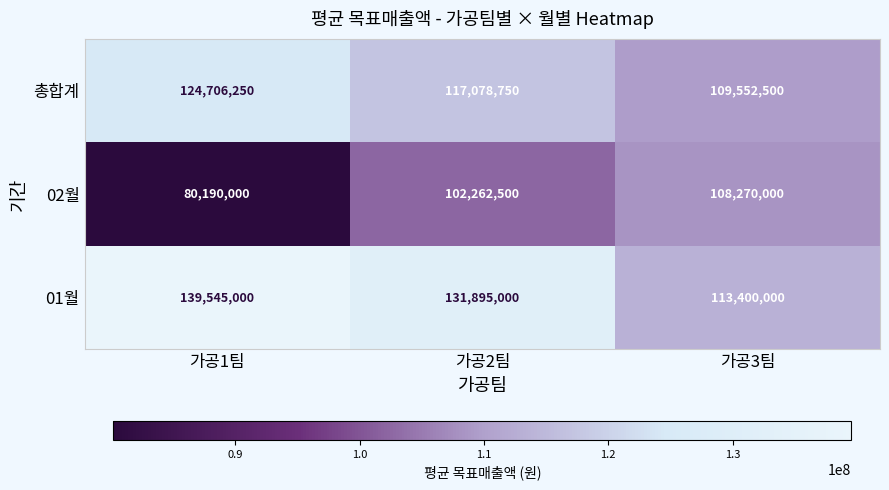

How many series are shown in this chart?

3